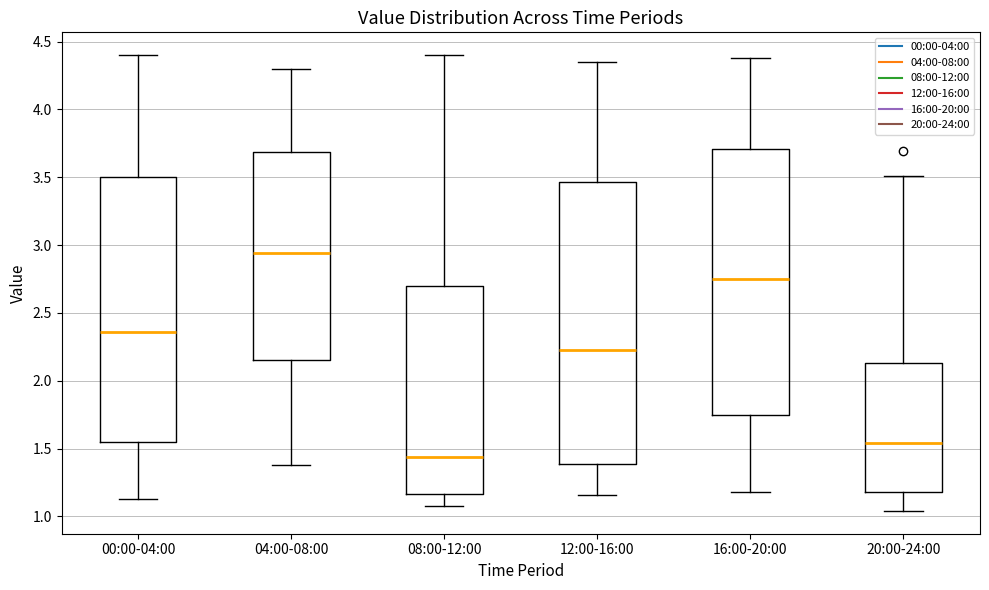

Where does the upper whisker of the box for 04:00-08:00 end on the y-axis? The values are not printed on the chart, so give them approximately, as read against the axis.

4.30